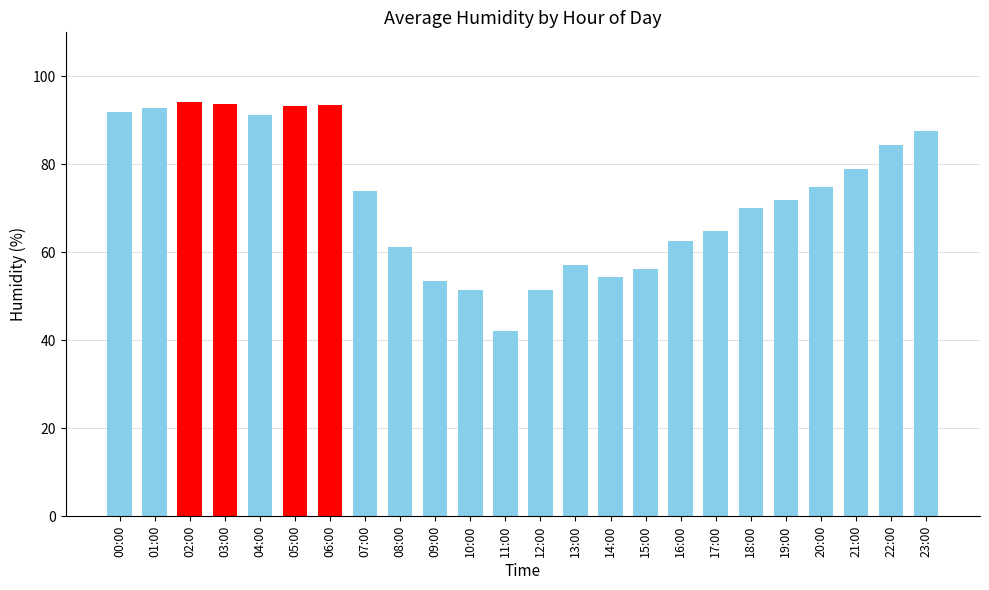

What is the smallest value displayed?

42.2